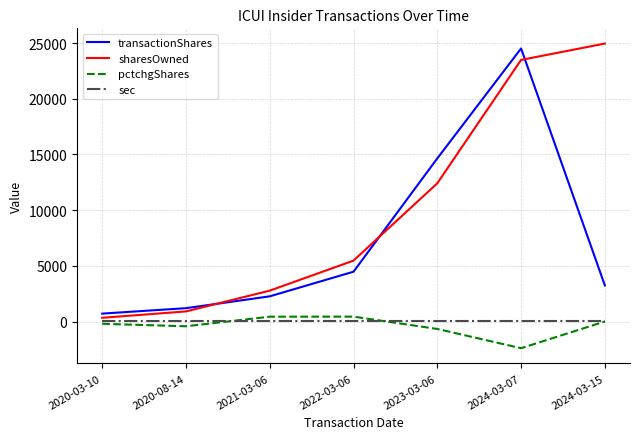

What is the sum of all transactionShares values?

51097